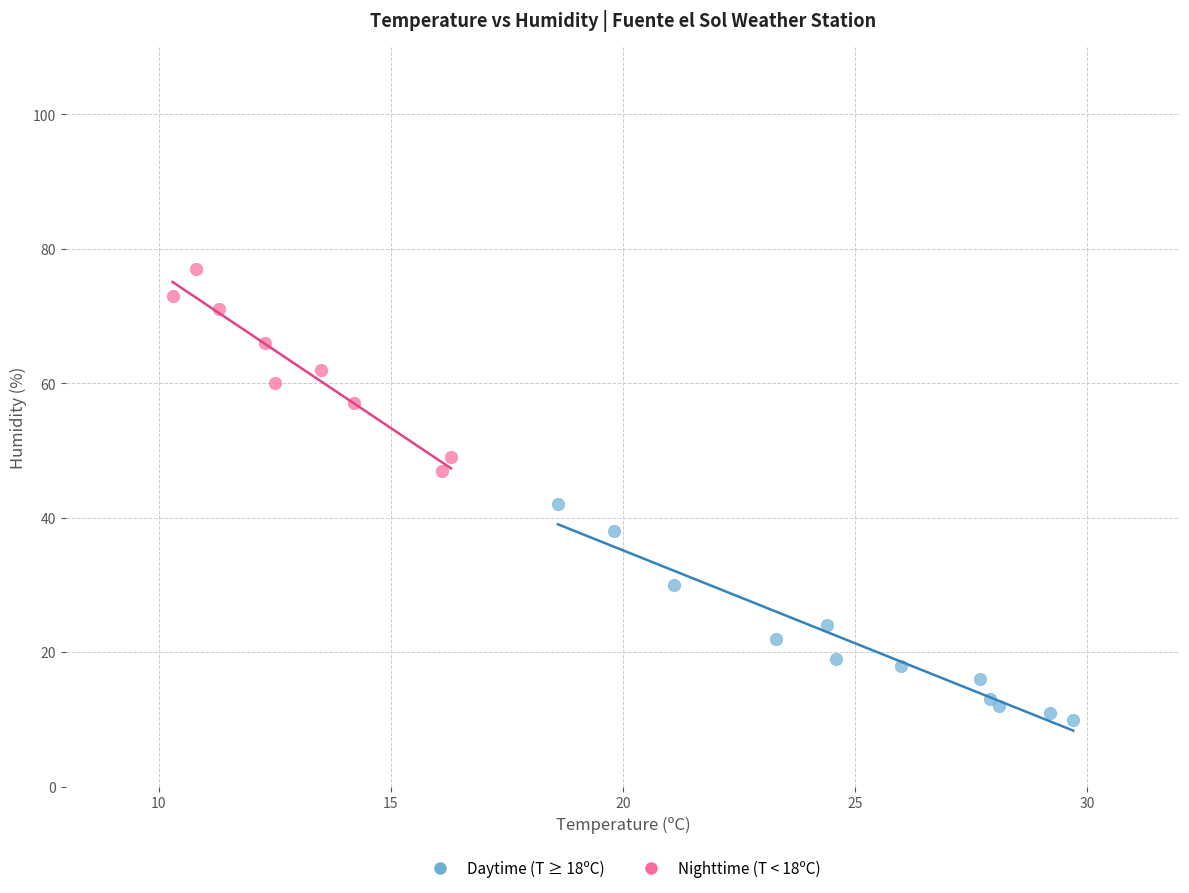

Which series reaches the maximum Y coordinate?

Nighttime (T < 18ºC)